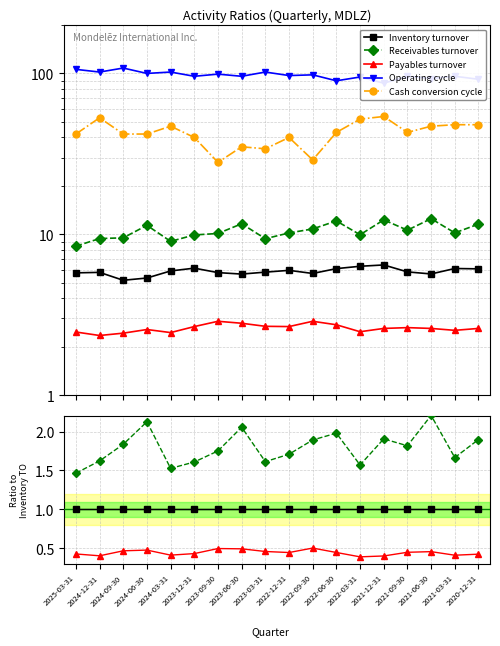

Between 2021-06-30 and 2021-03-31, which series saw the biggest shift?

Operating cycle